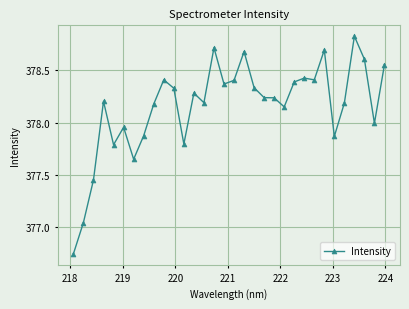

Is this an area chart (filled region under the line)?

No